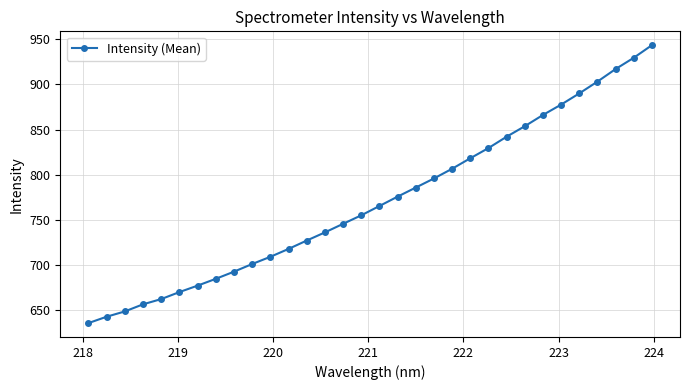

What is the value of the 17th point from the left?

765.4